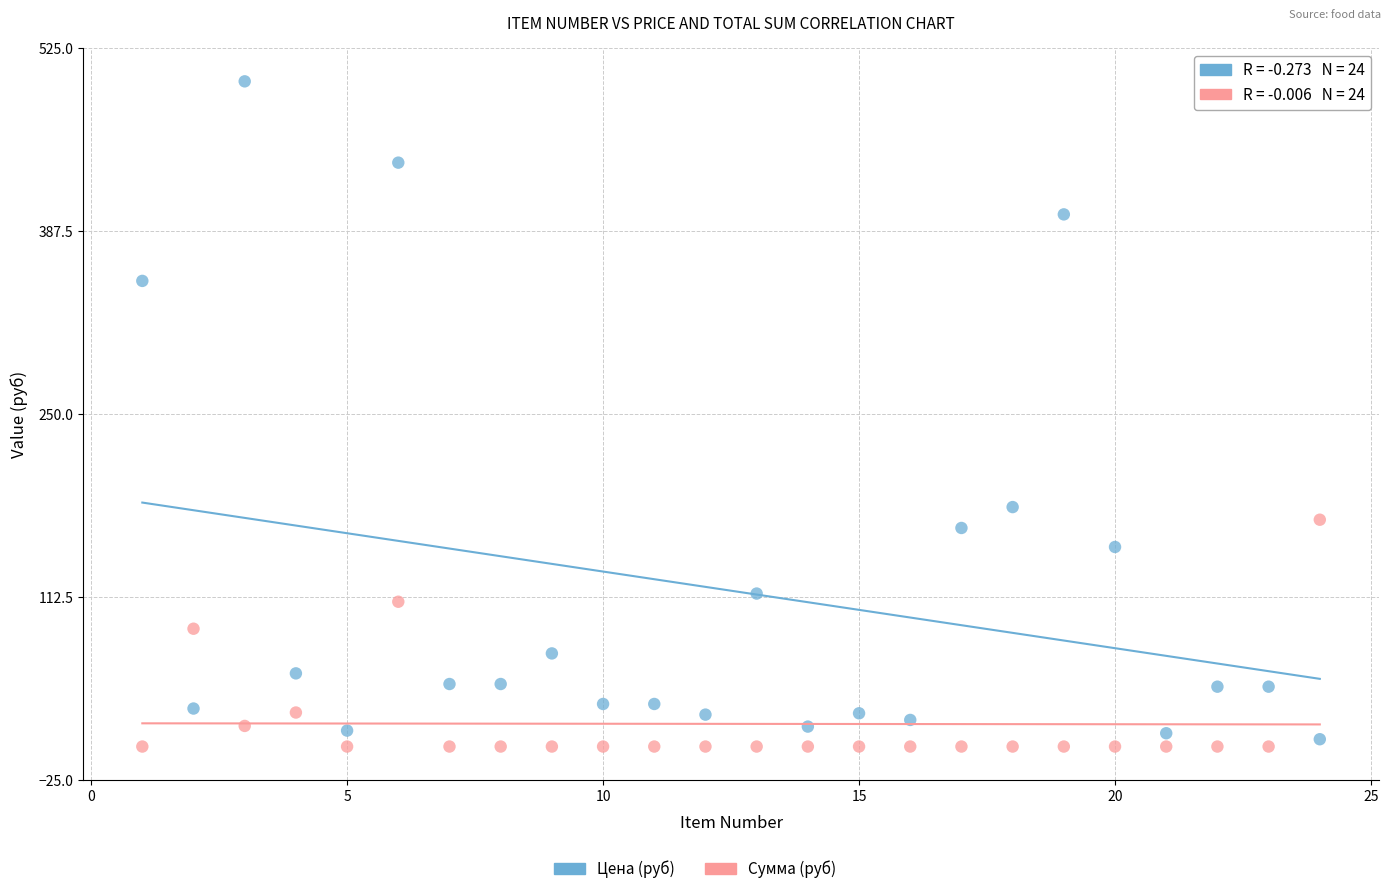

In the Цена (руб) series, what Y value is closest to 252?

180.0